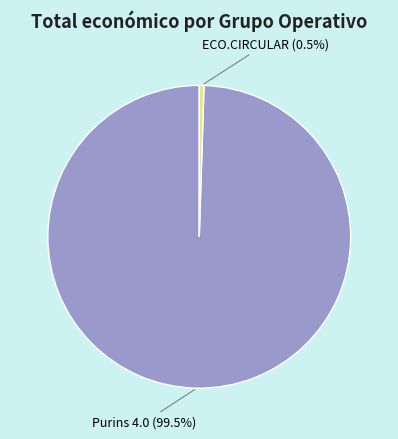

How many slices are in this pie chart?

2